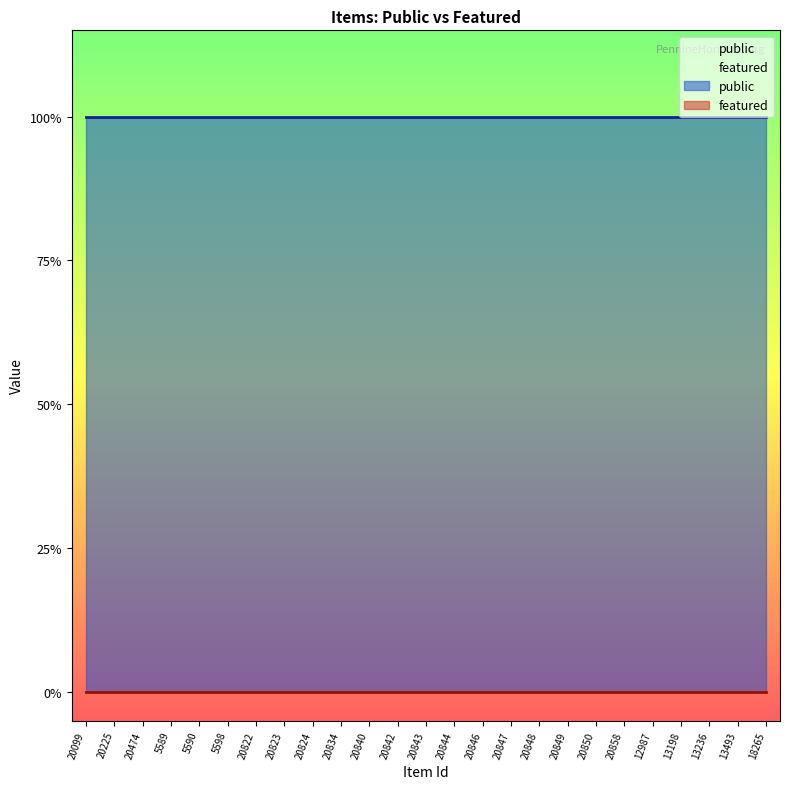

Which series has the largest total across all categories?

public